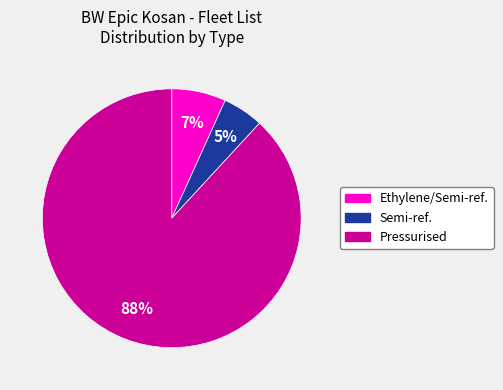

What percentage is the Ethylene/Semi-ref. slice, to the nearest percent?

7%